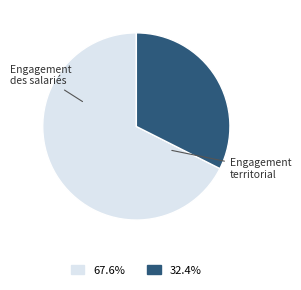

How many segments does this pie chart have?

2